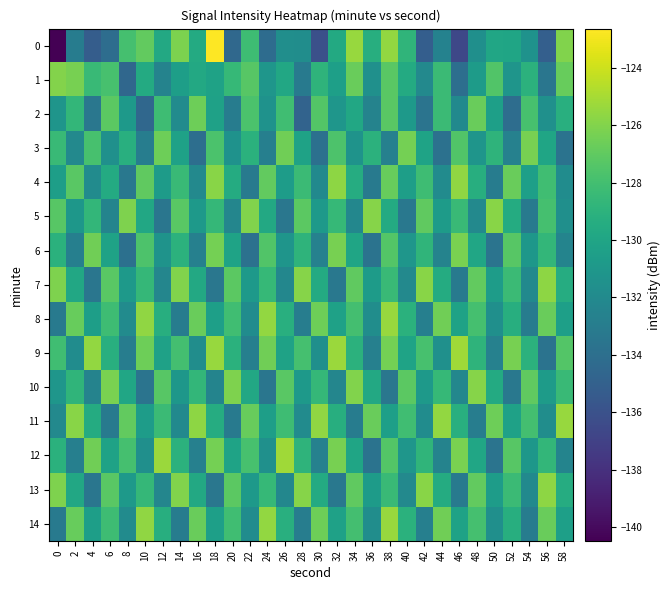

List the series in order of their peak value, lowest first.

2, 3, 6, 1, 10, 5, 7, 13, 4, 8, 11, 14, 9, 12, 0